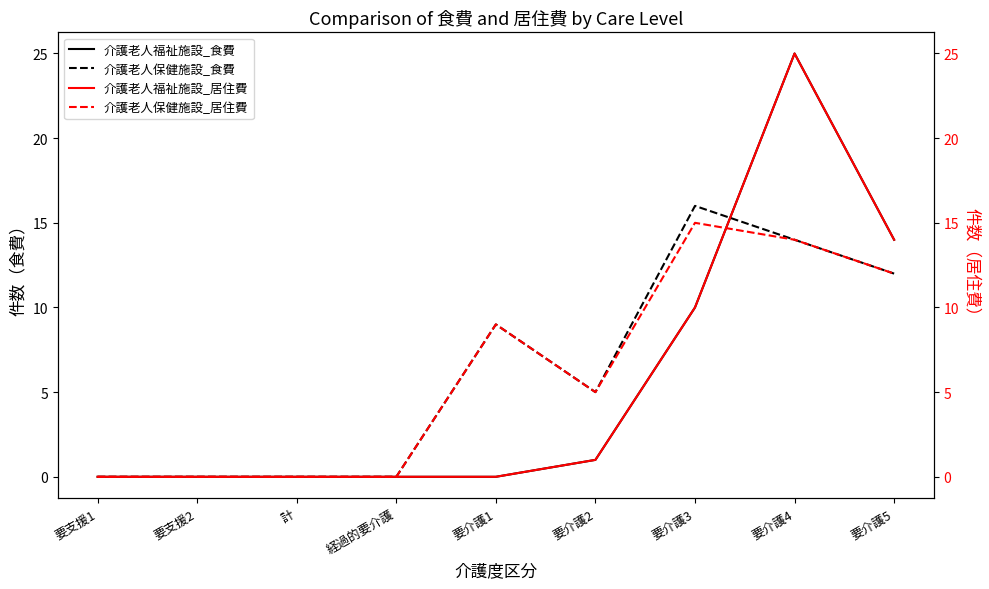

What is the label of the 4th point from the left?

経過的要介護